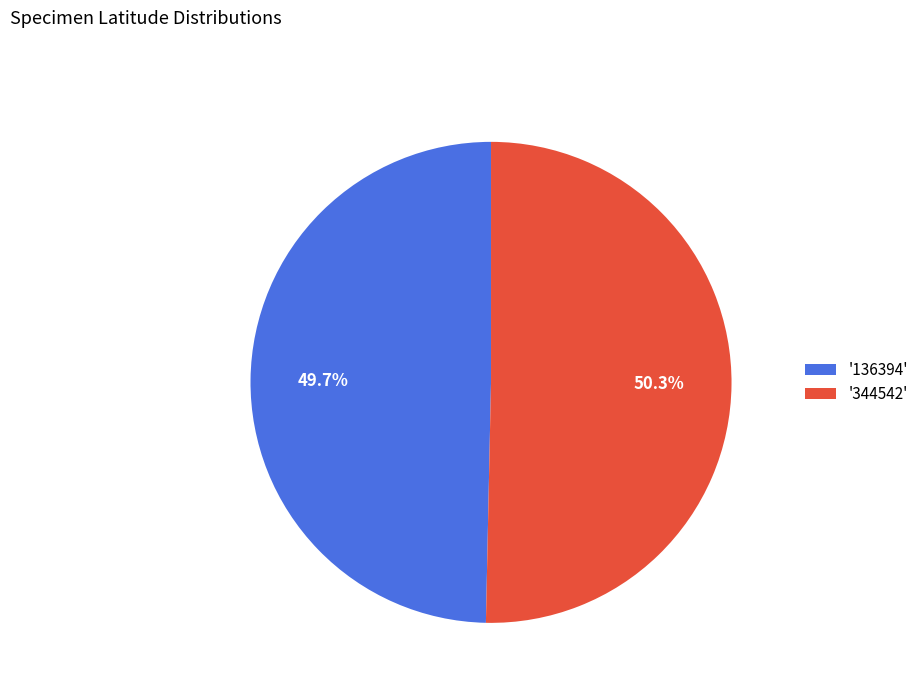

How many segments does this pie chart have?

2